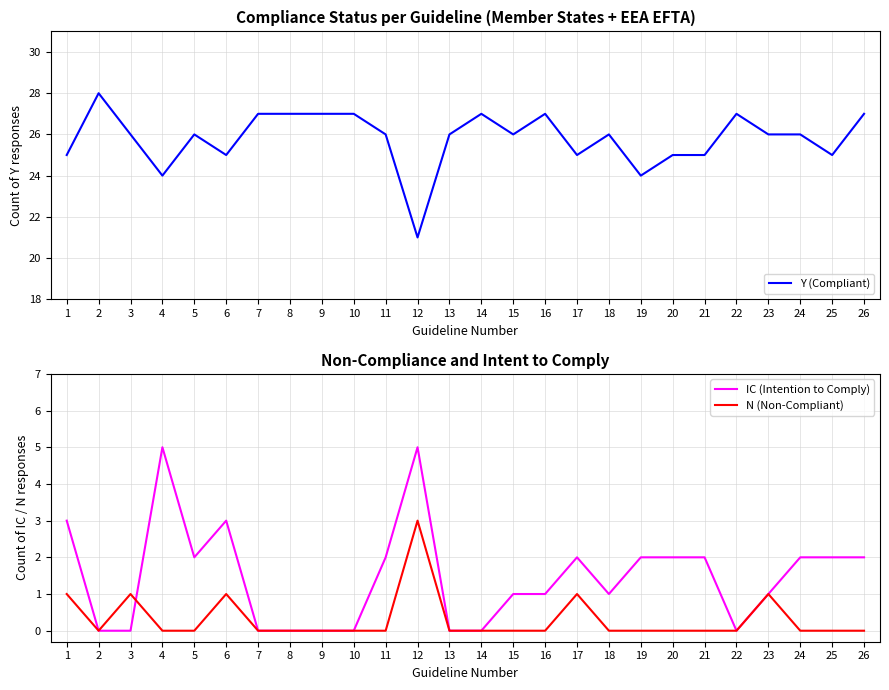

Is it true that Y (Compliant) equals 16 at 7?

False